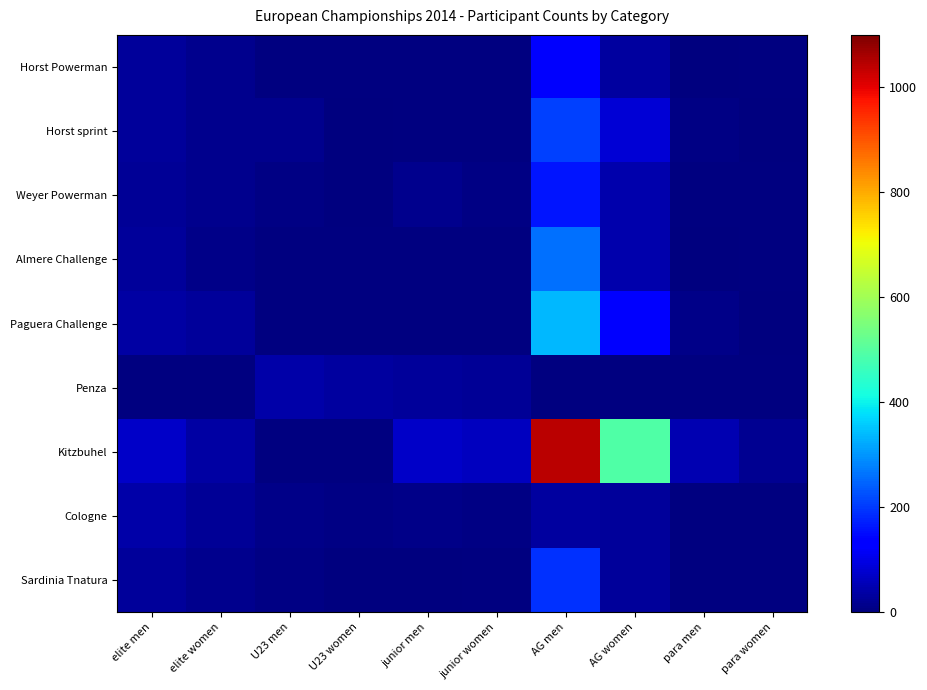

At which label is Horst sprint closest to 105?

AG women